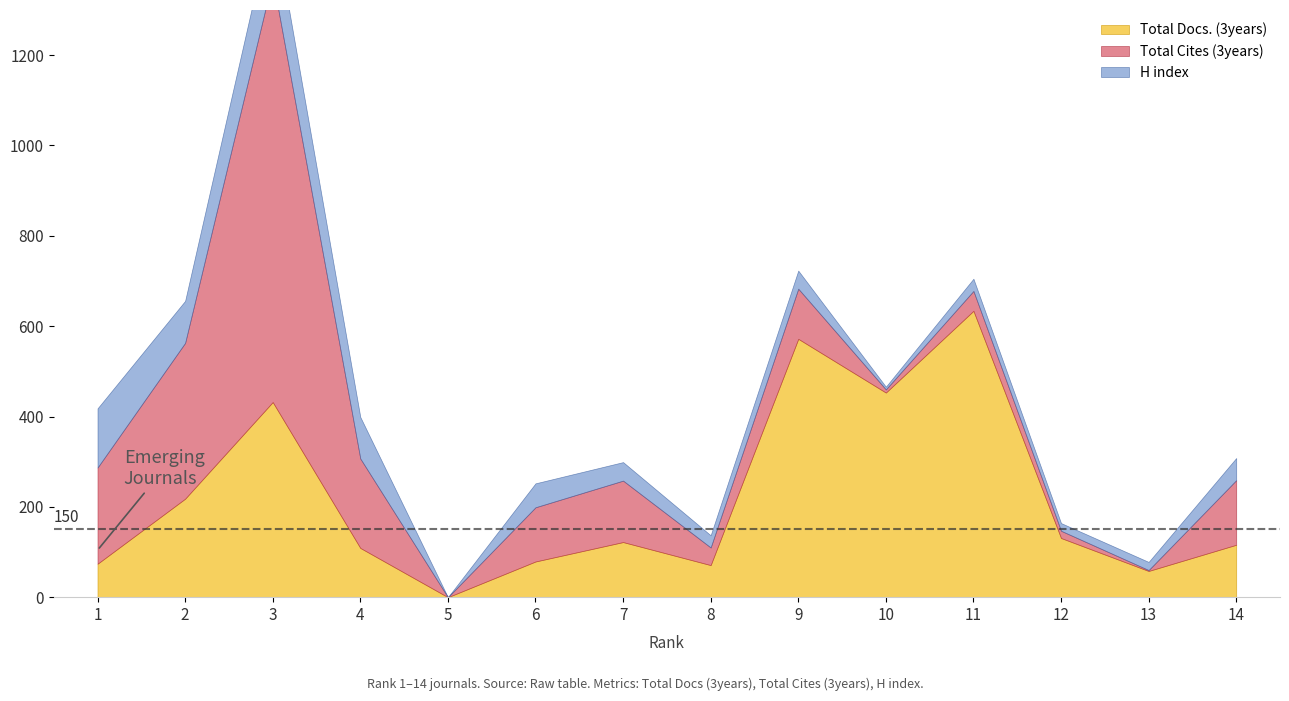

At which category does Total Docs. (3years) reach its first local peak?

3